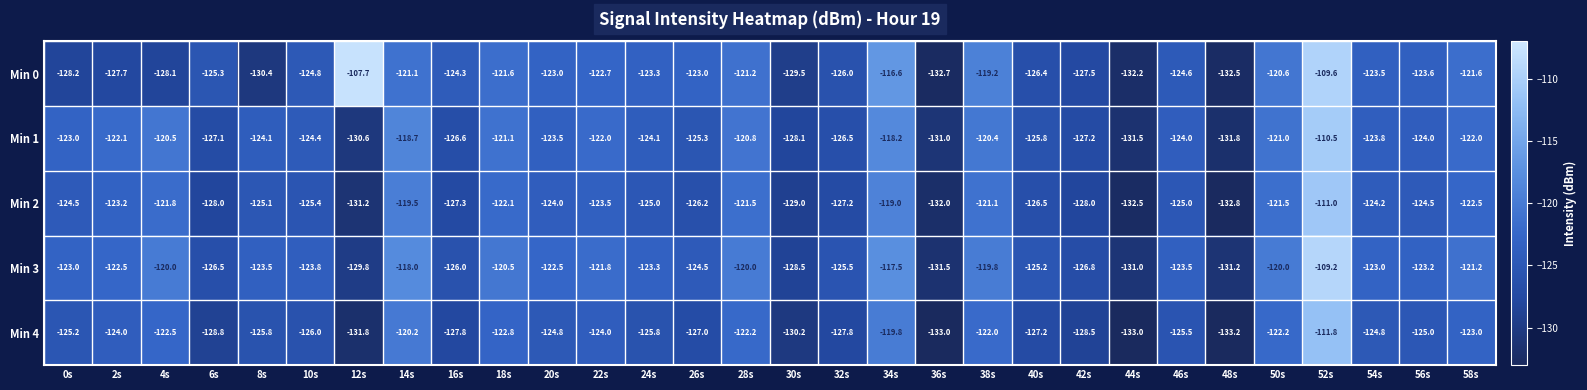

The Min 1 series shows -122.0 at 58s. True or false?

True